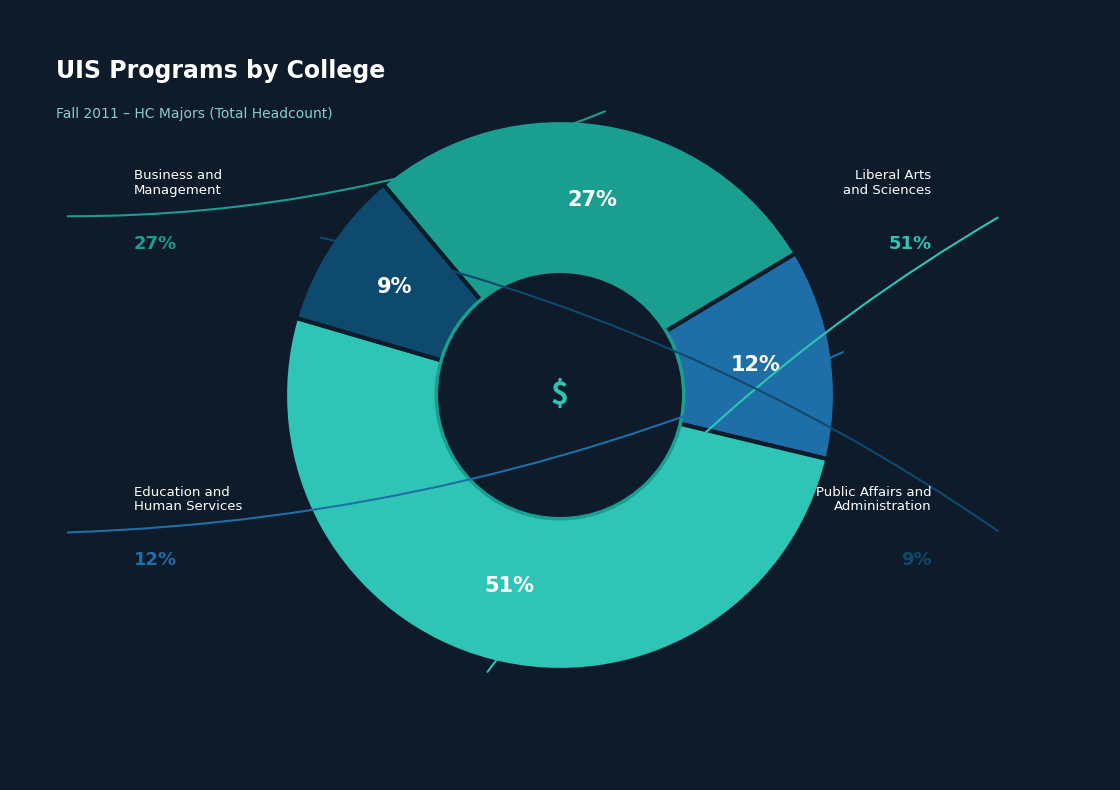

Is Public Affairs and Administration the majority of the pie?

No